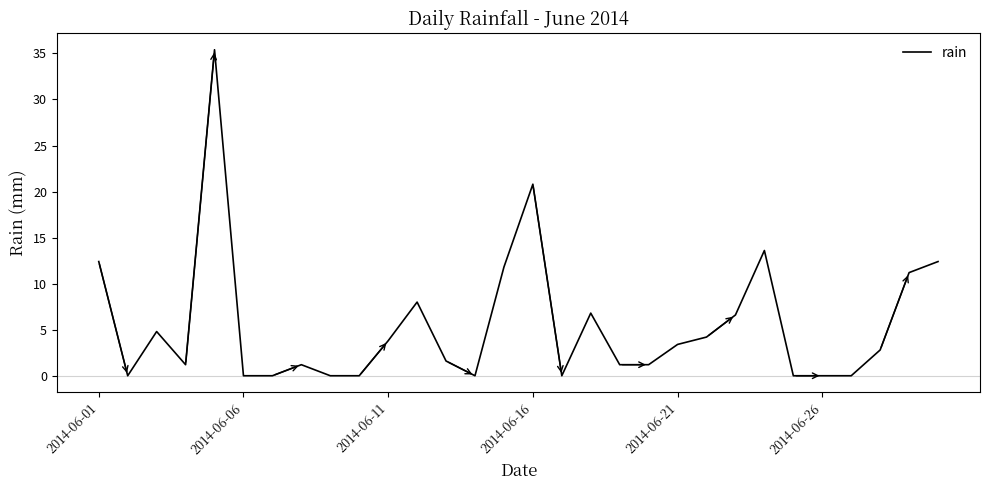

What is the difference between the maximum and minimum values?

35.4